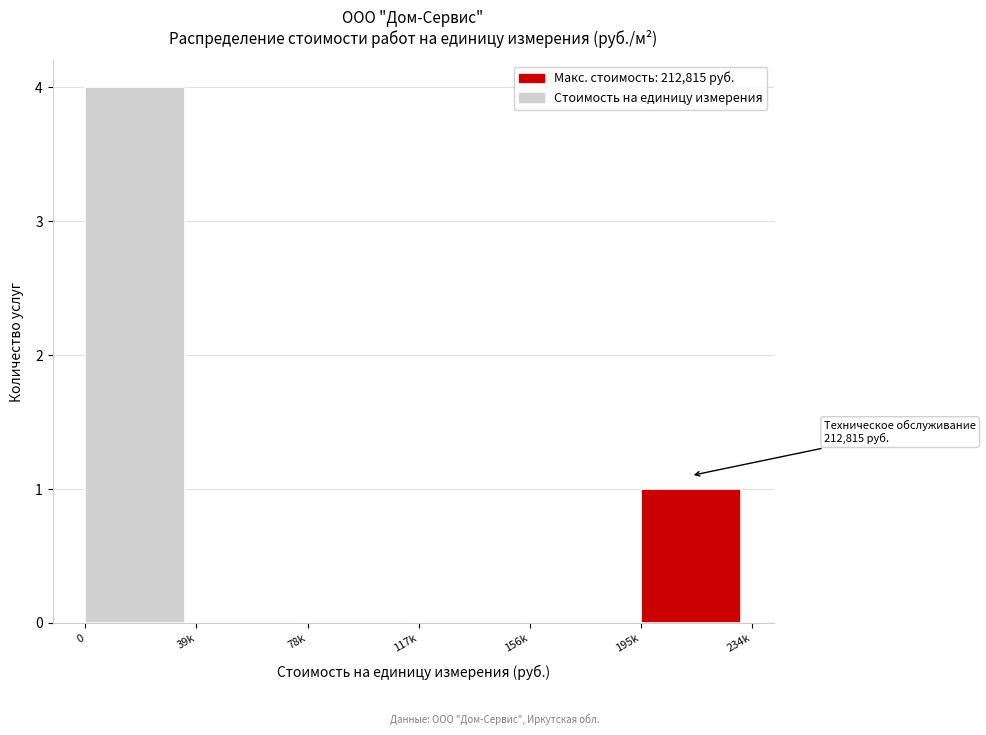

Reading right to left, list all the values displayed in this chart.

195k=1	156k=0	117k=0	78k=0	39k=0	0=4